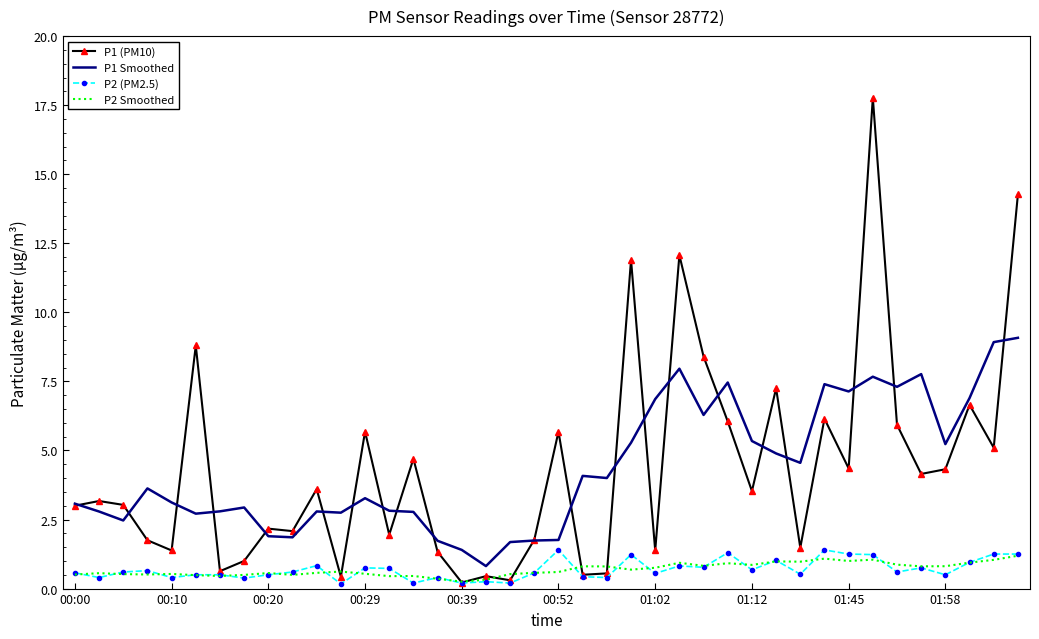

Which series has the widest spread of values?

P1 (PM10)